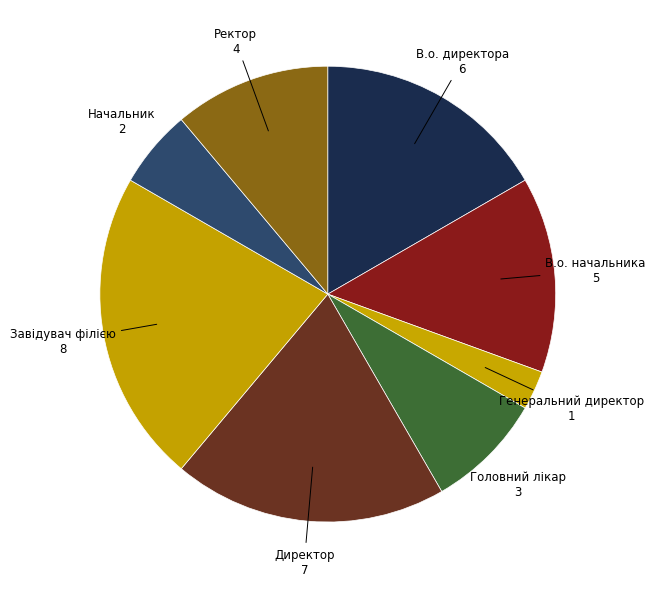

How many segments does this pie chart have?

8